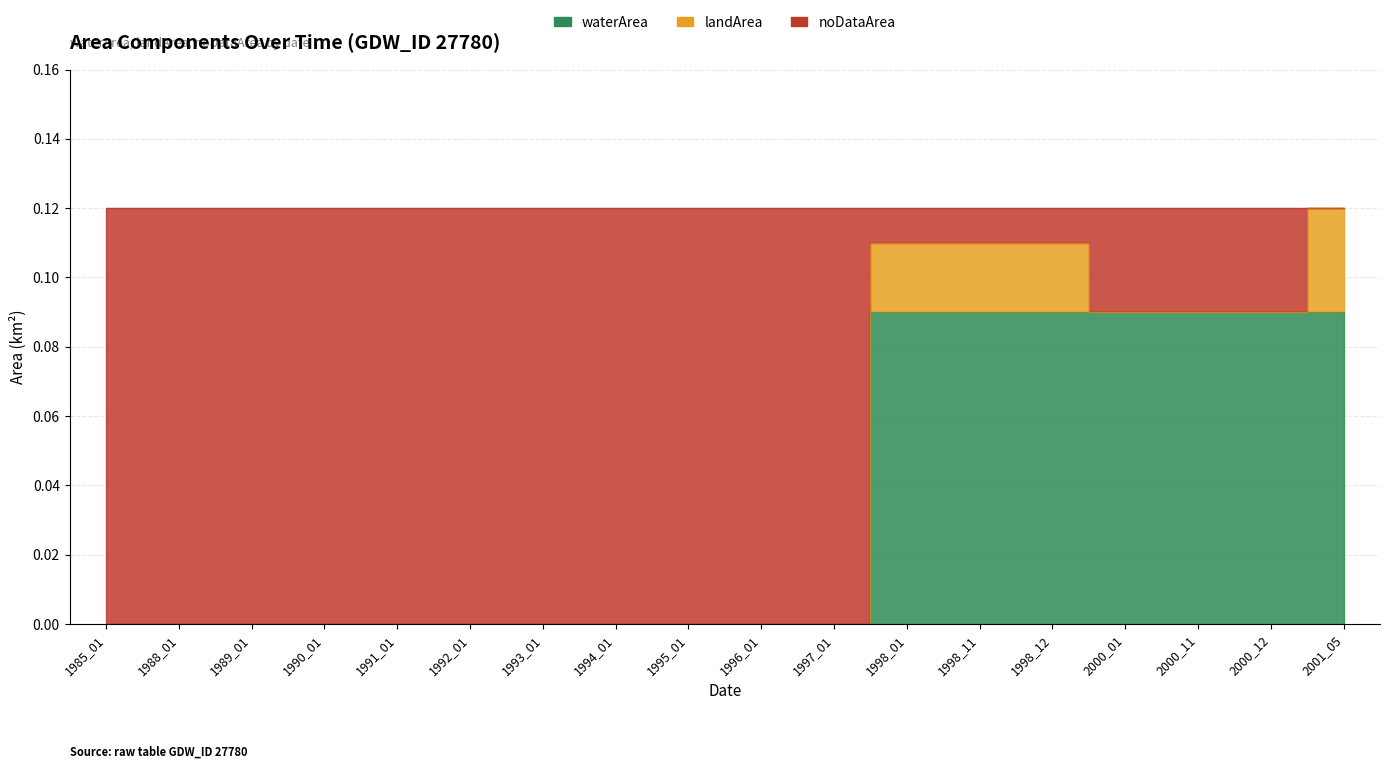

True or false: noDataArea and waterArea cross at least once.

False